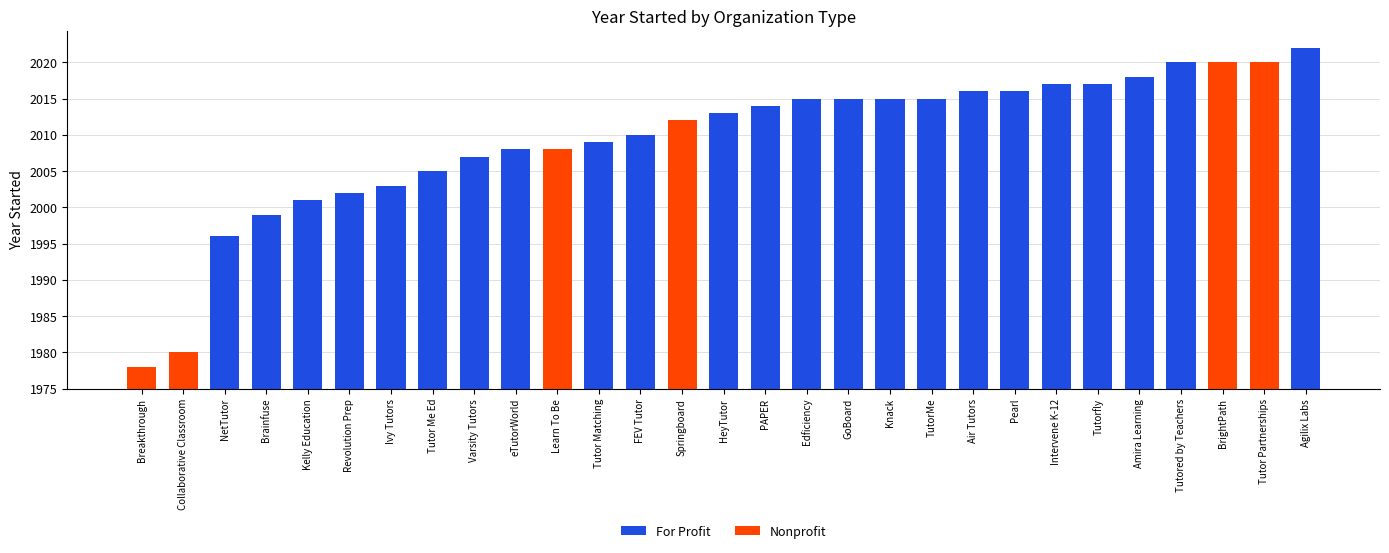

Reading right to left, transcribe all the data shown in this chart.

For Profit: Agilix Labs=47	Tutor Partnerships=0	BrightPath=0	Tutored by Teachers=45	Amira Learning=43	Tutorfly=42	Intervene K-12=42	Pearl=41	Air Tutors=41	TutorMe=40	Knack=40	GoBoard=40	Edficiency=40	PAPER=39	HeyTutor=38	Springboard=0	FEV Tutor=35	Tutor Matching=34	Learn To Be=0	eTutorWorld=33	Varsity Tutors=32	Tutor Me Ed=30	Ivy Tutors=28	Revolution Prep=27	Kelly Education=26	Brainfuse=24	NetTutor=21	Collaborative Classroom=0	Breakthrough=0
Nonprofit: Agilix Labs=0	Tutor Partnerships=45	BrightPath=45	Tutored by Teachers=0	Amira Learning=0	Tutorfly=0	Intervene K-12=0	Pearl=0	Air Tutors=0	TutorMe=0	Knack=0	GoBoard=0	Edficiency=0	PAPER=0	HeyTutor=0	Springboard=37	FEV Tutor=0	Tutor Matching=0	Learn To Be=33	eTutorWorld=0	Varsity Tutors=0	Tutor Me Ed=0	Ivy Tutors=0	Revolution Prep=0	Kelly Education=0	Brainfuse=0	NetTutor=0	Collaborative Classroom=5	Breakthrough=3